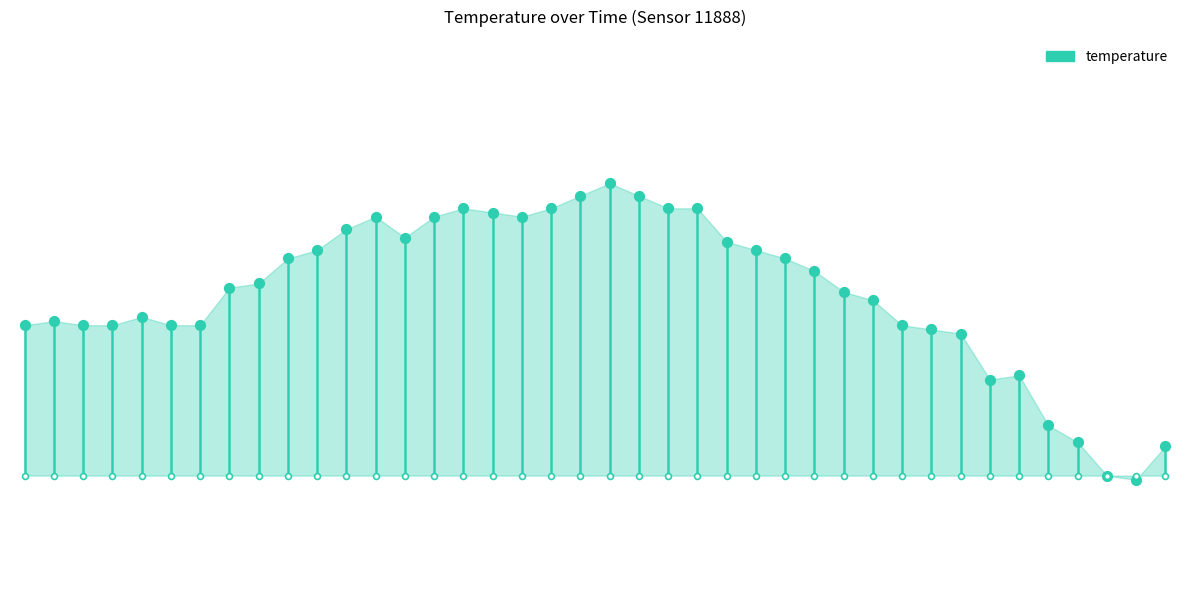

What is the change in value from −5 to 0?

+0.4